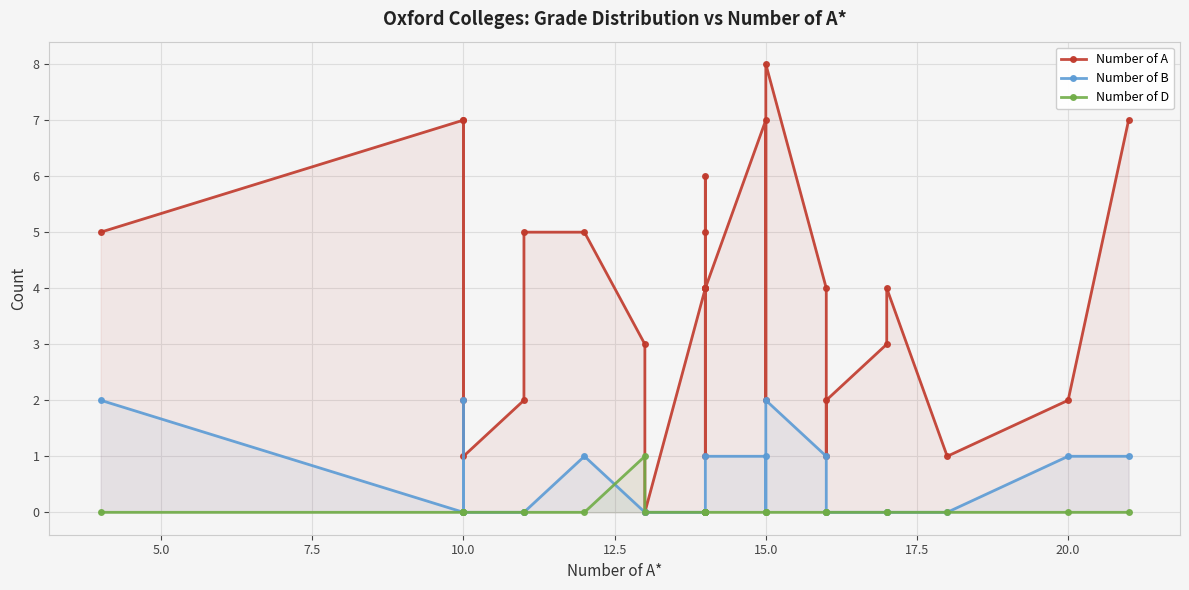

What are all the series names shown in the legend?

Number of A, Number of B, Number of D